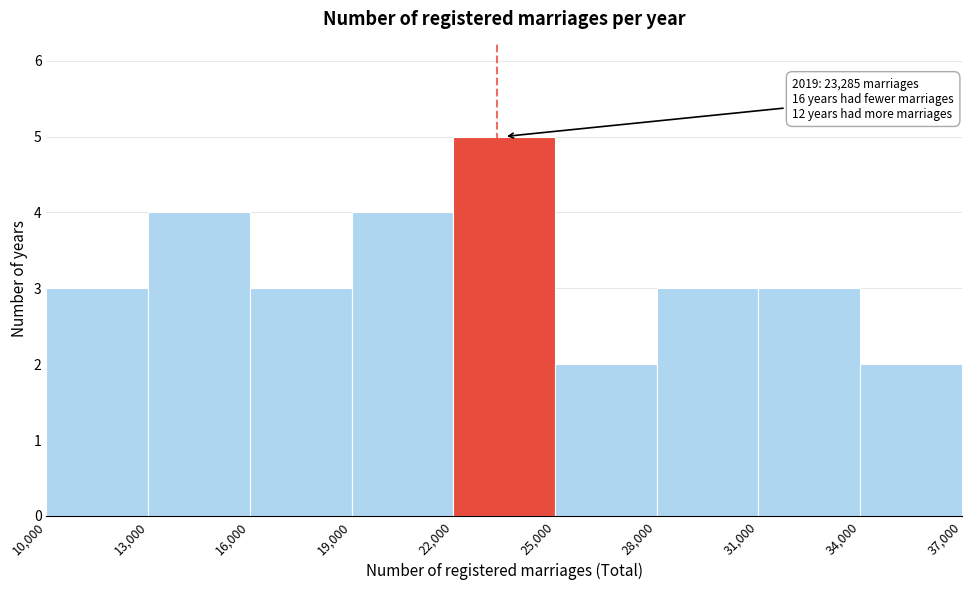

Which range on the x-axis has the tallest bar?

22,000 to 25,000